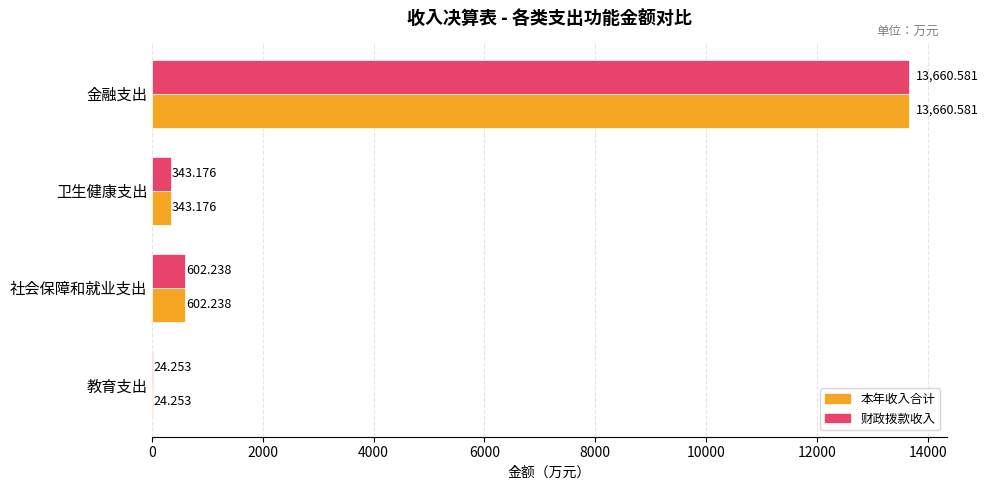

Which category has the highest value in the 本年收入合计 series?

金融支出